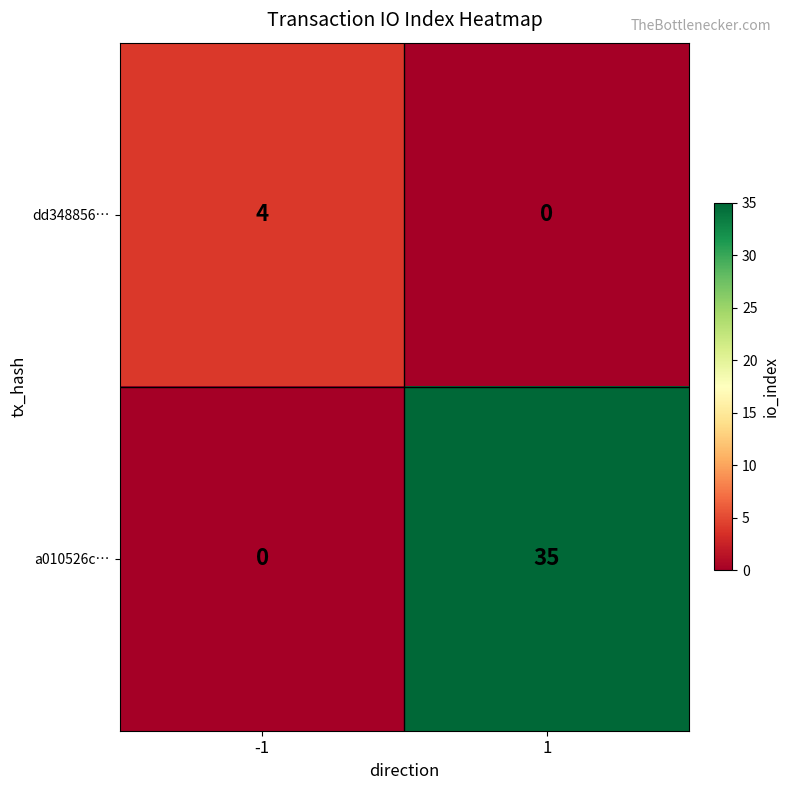

Rank the series at -1 from lowest to highest value.

a010526c…, dd348856…